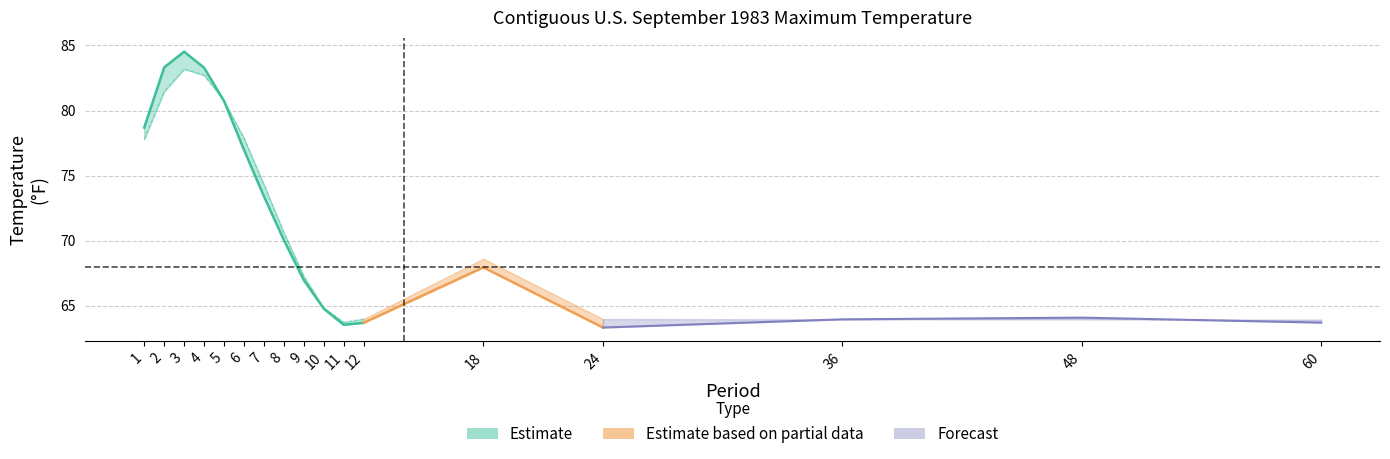

At how many categories does at least one series exceed 57?

17